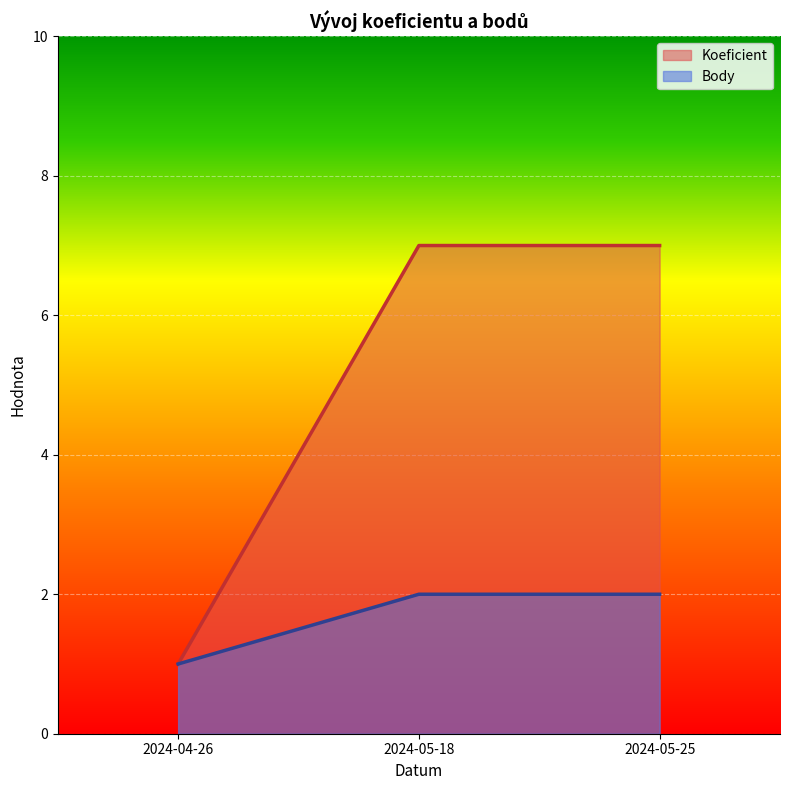

What is the lowest value of the Body series?

1